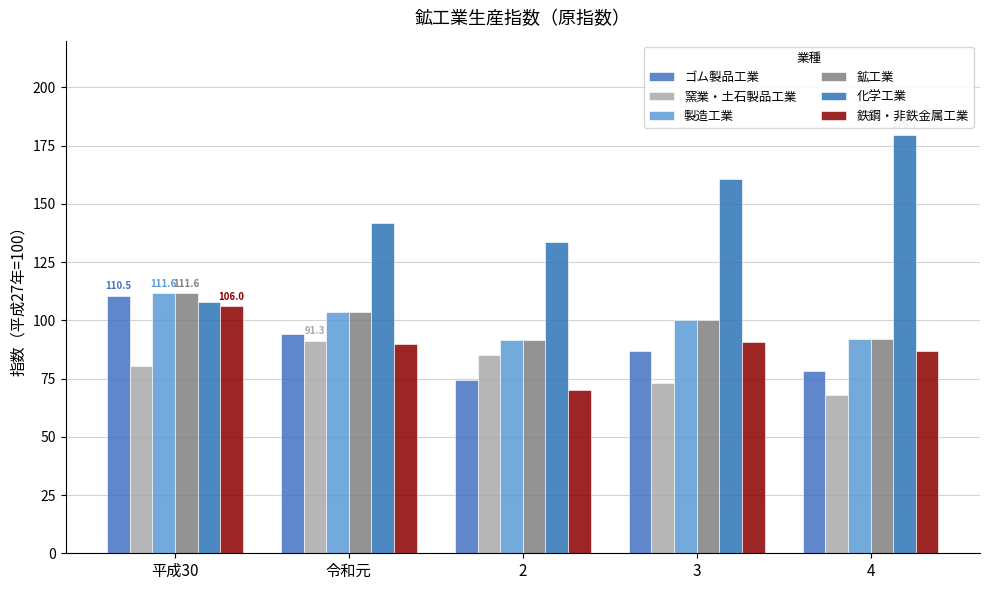

What is the value of the 鉄鋼・非鉄金属工業 bar at the 1st from the left?

106.0